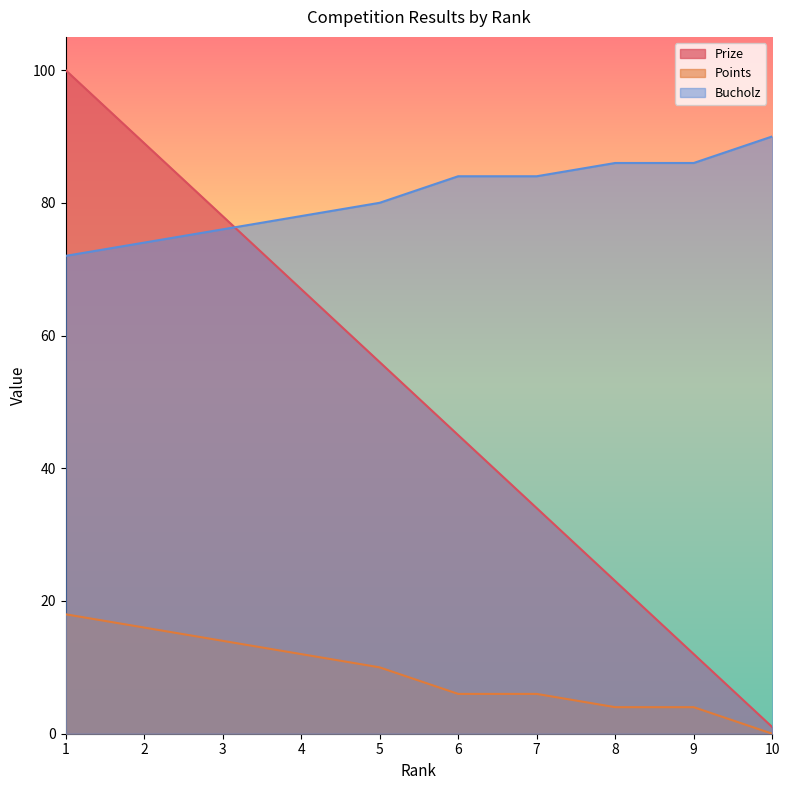

Rank the series at 8 from highest to lowest value.

Bucholz, Prize, Points